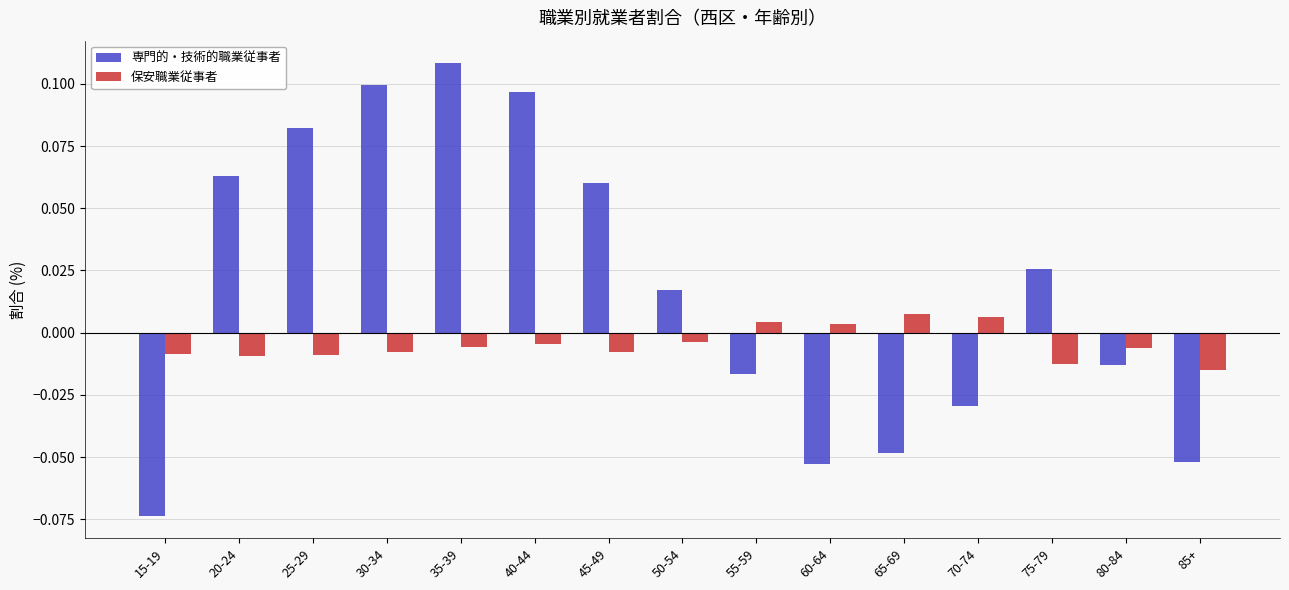

True or false: 専門的・技術的職業従事者 has a value of 0.1 at 25-29.

True